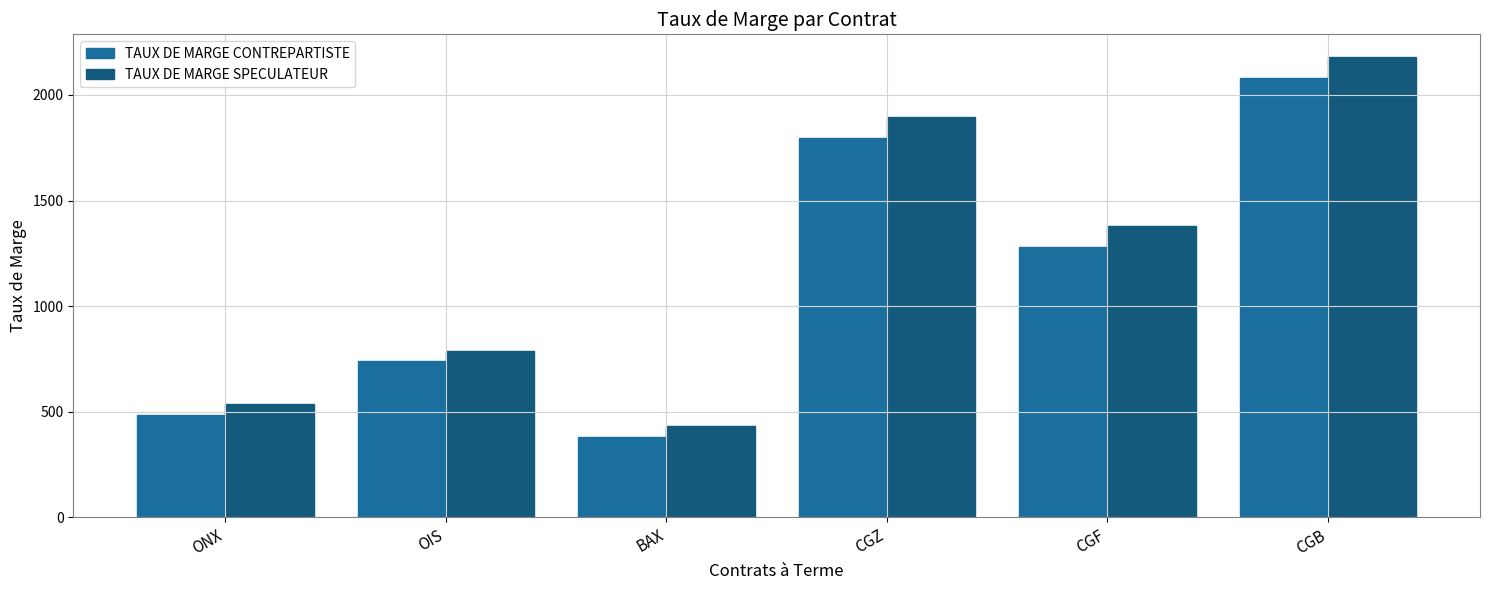

Where is TAUX DE MARGE SPECULATEUR nearest to the value 1304?

CGF